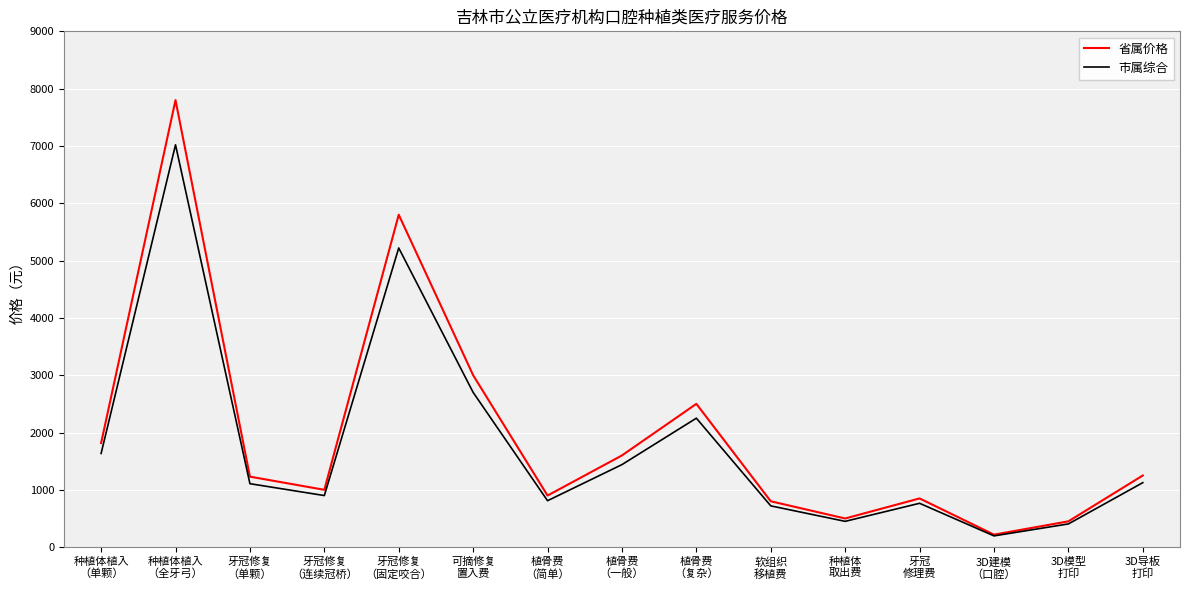

What is the highest value of the 省属价格 series?

7800.0